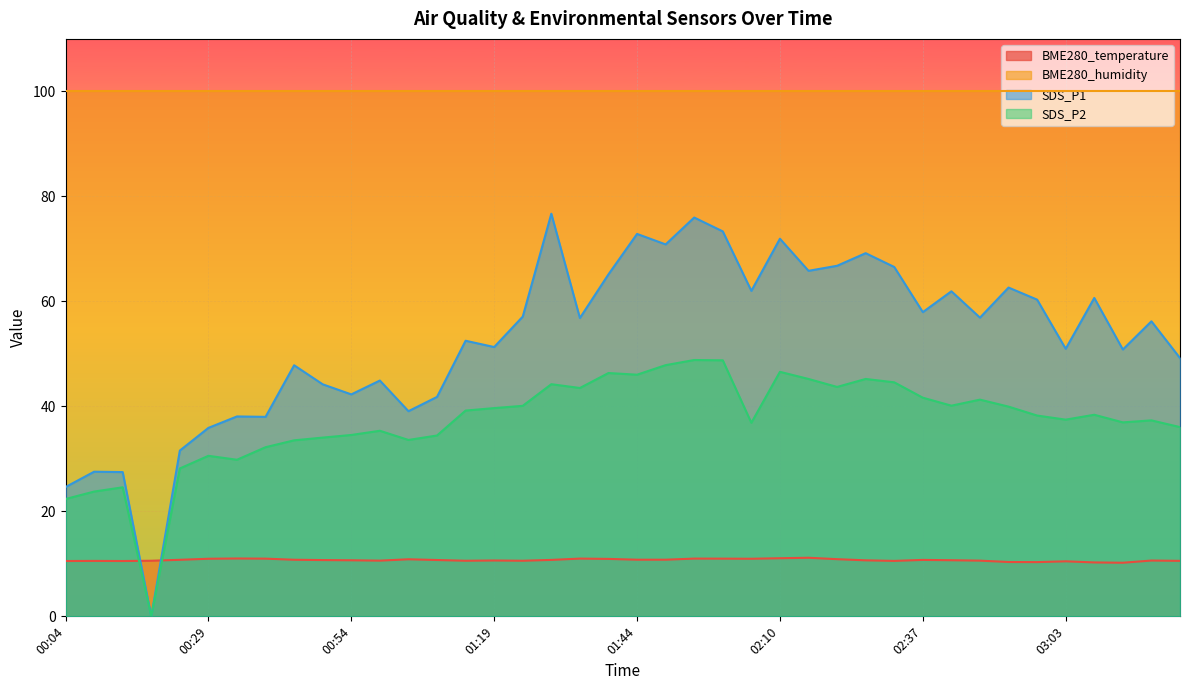

List the series in order of their overall mean, lowest first.

BME280_temperature, SDS_P2, SDS_P1, BME280_humidity